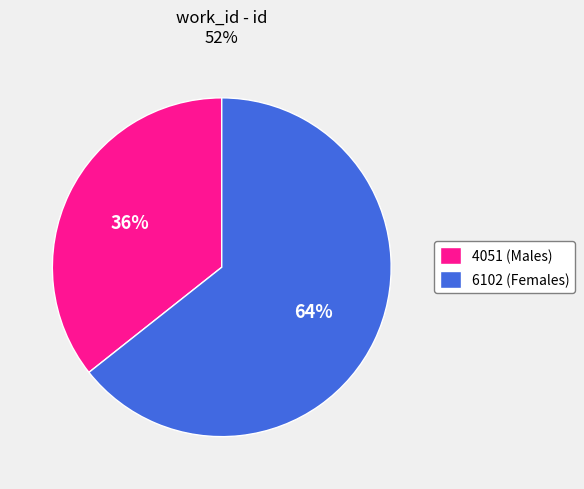

Approximately how many times larger is the value at 6102 compared to 4051?

1.8